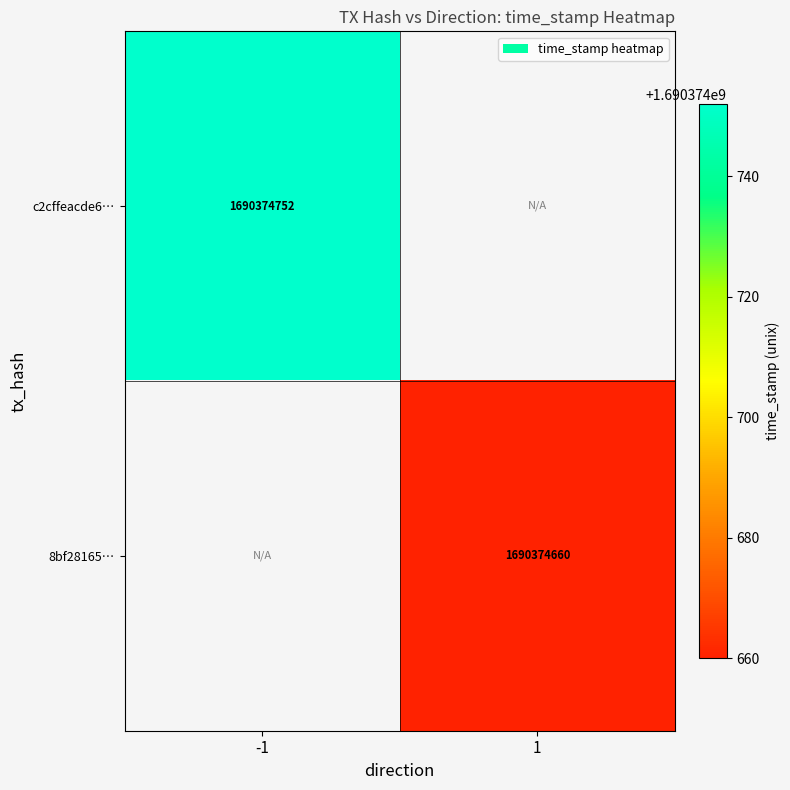

The value of c2cffeacde6ecd4e29a46dc42139786a1518566 at direction_1 is 1076771519. True or false?

False